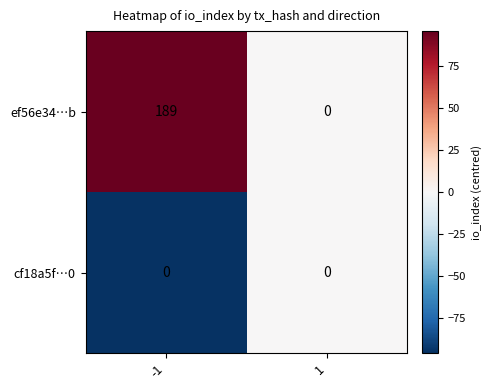

What is the maximum value shown in the chart?

189